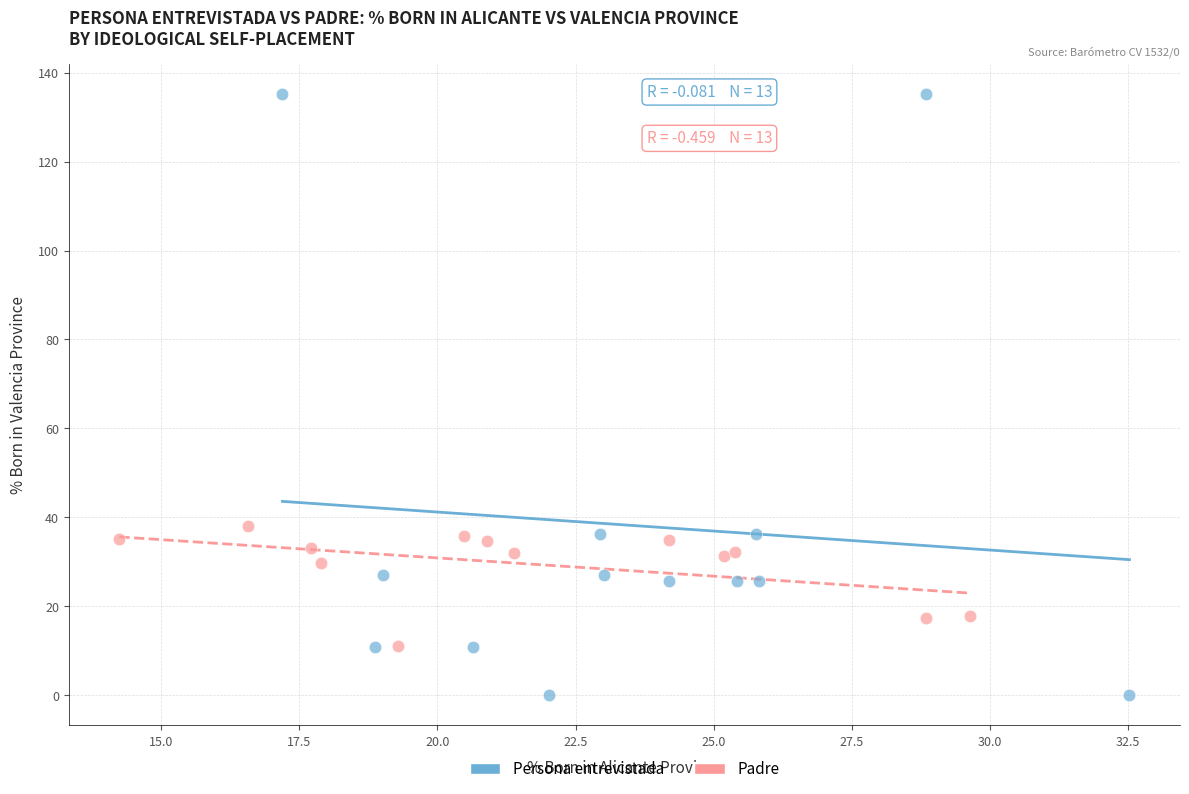

Which series has the largest Y range (max minus min)?

Persona entrevistada